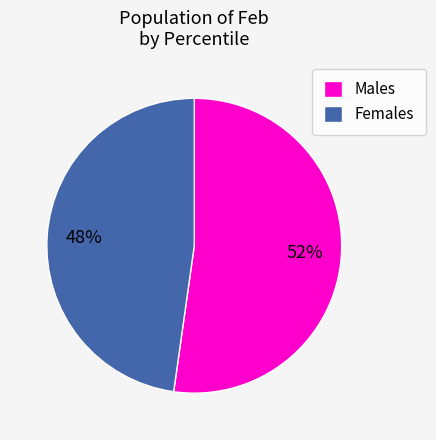

To the nearest percent, what is the combined percentage of Males and Females?

100%